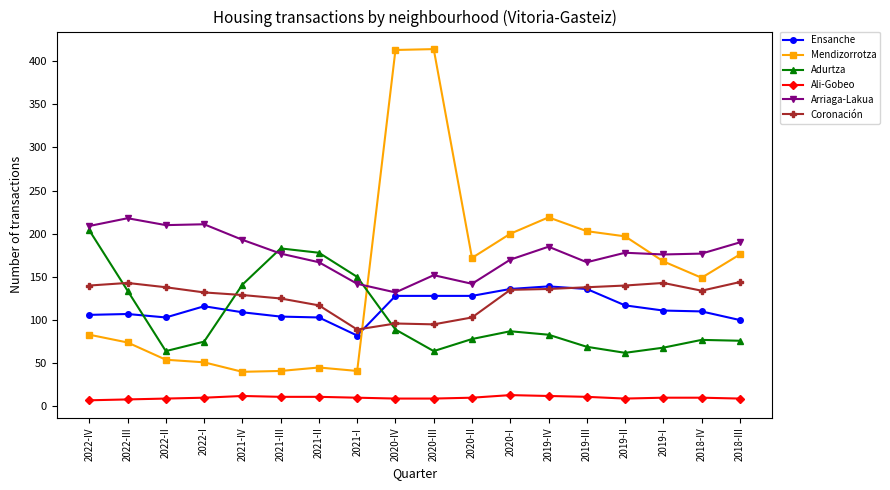

True or false: Coronación has more than 0 interior local peaks.

True